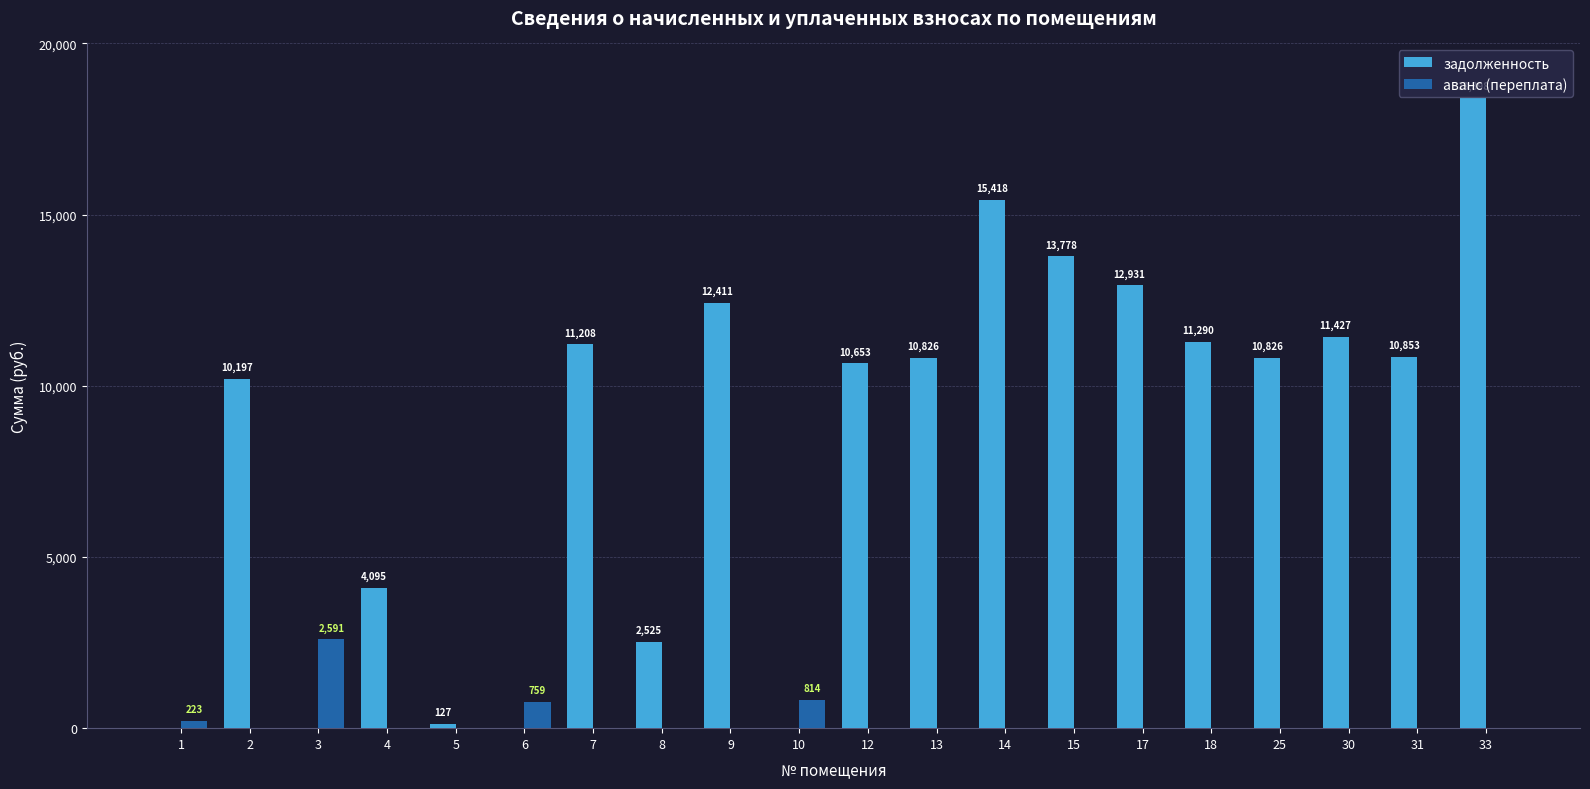

What is the sum of all аванс (переплата) values?

4387.1